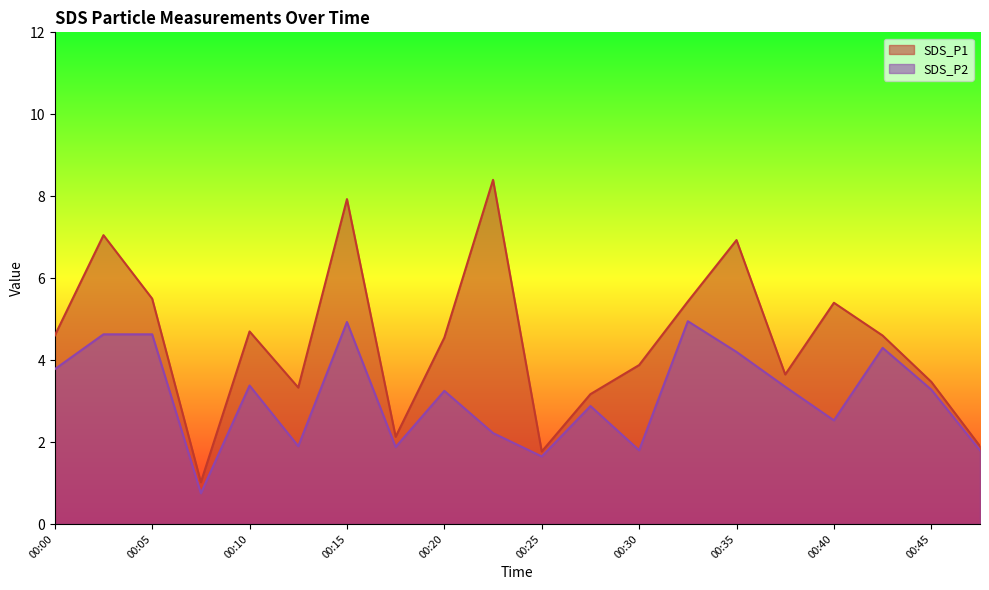

Between 00:27 and 00:17, which is larger?

00:27